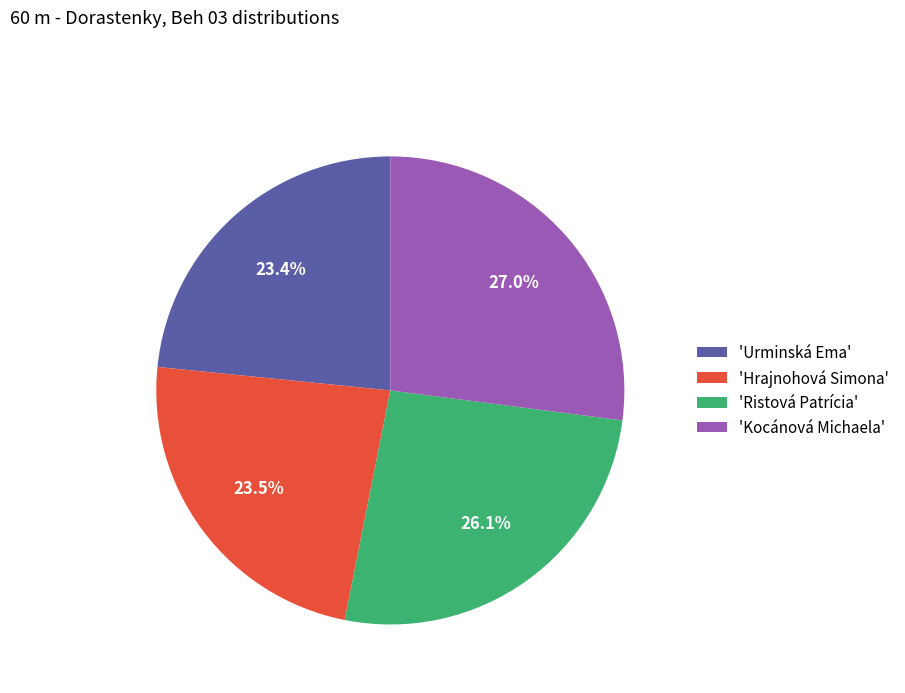

Approximately how many times larger is the value at 'Ristová Patrícia' compared to 'Urminská Ema'?

1.1